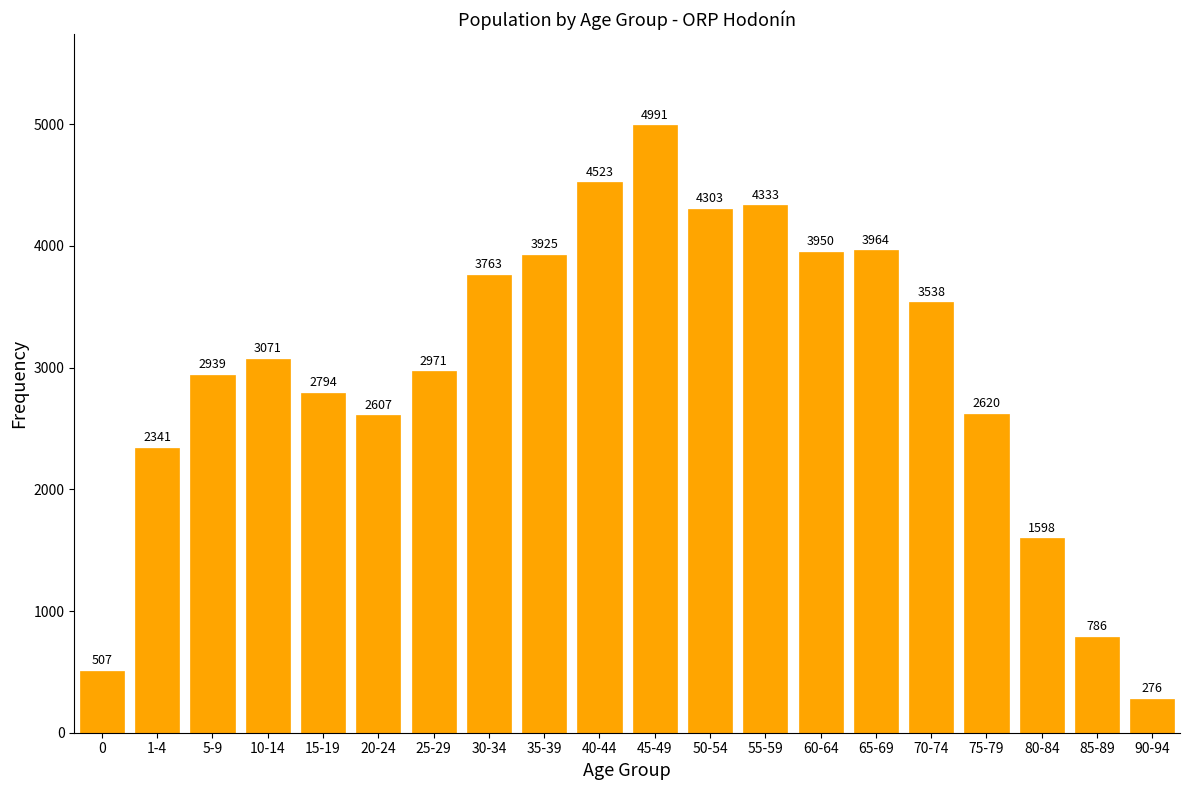

Reading left to right, transcribe all the data shown in this chart.

507	2341	2939	3071	2794	2607	2971	3763	3925	4523	4991	4303	4333	3950	3964	3538	2620	1598	786	276